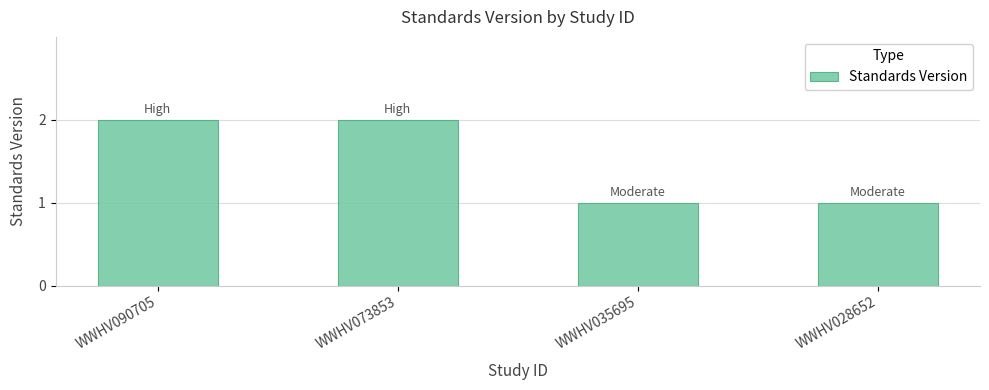

The value at WWHV090705 is 2. True or false?

True